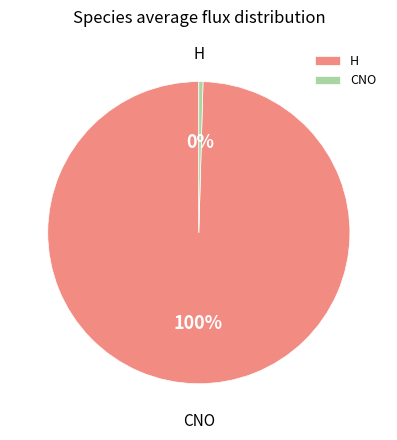

Does any single category account for the majority?

Yes